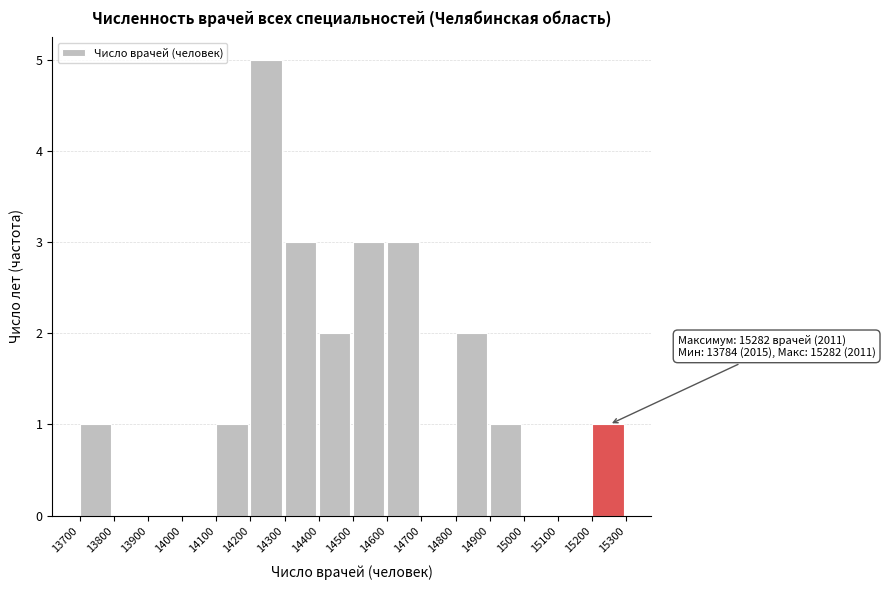

Which range on the x-axis has the tallest bar?

14200 to 14300